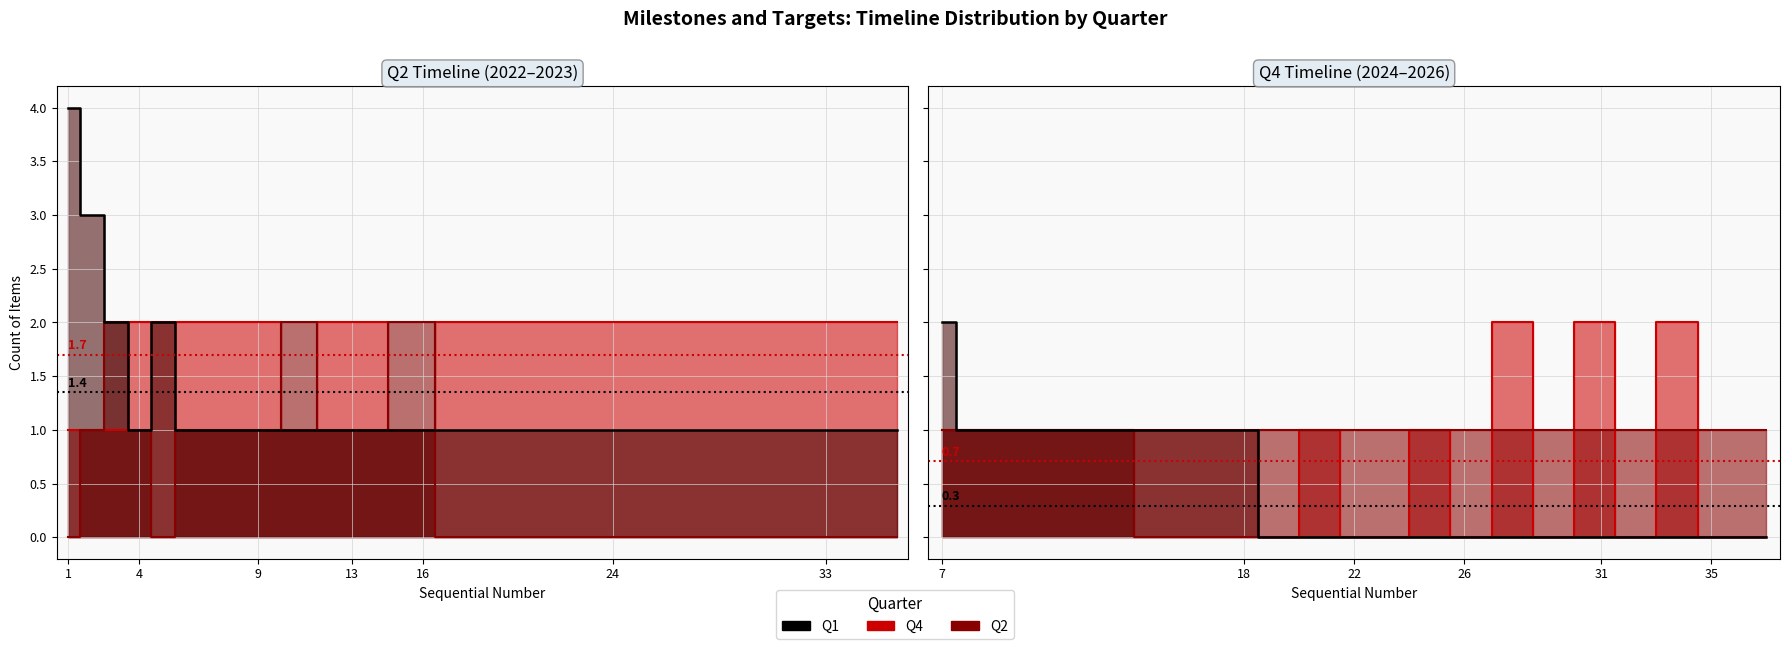

What is the value of the Q4 line point at the 13th from the left?

2